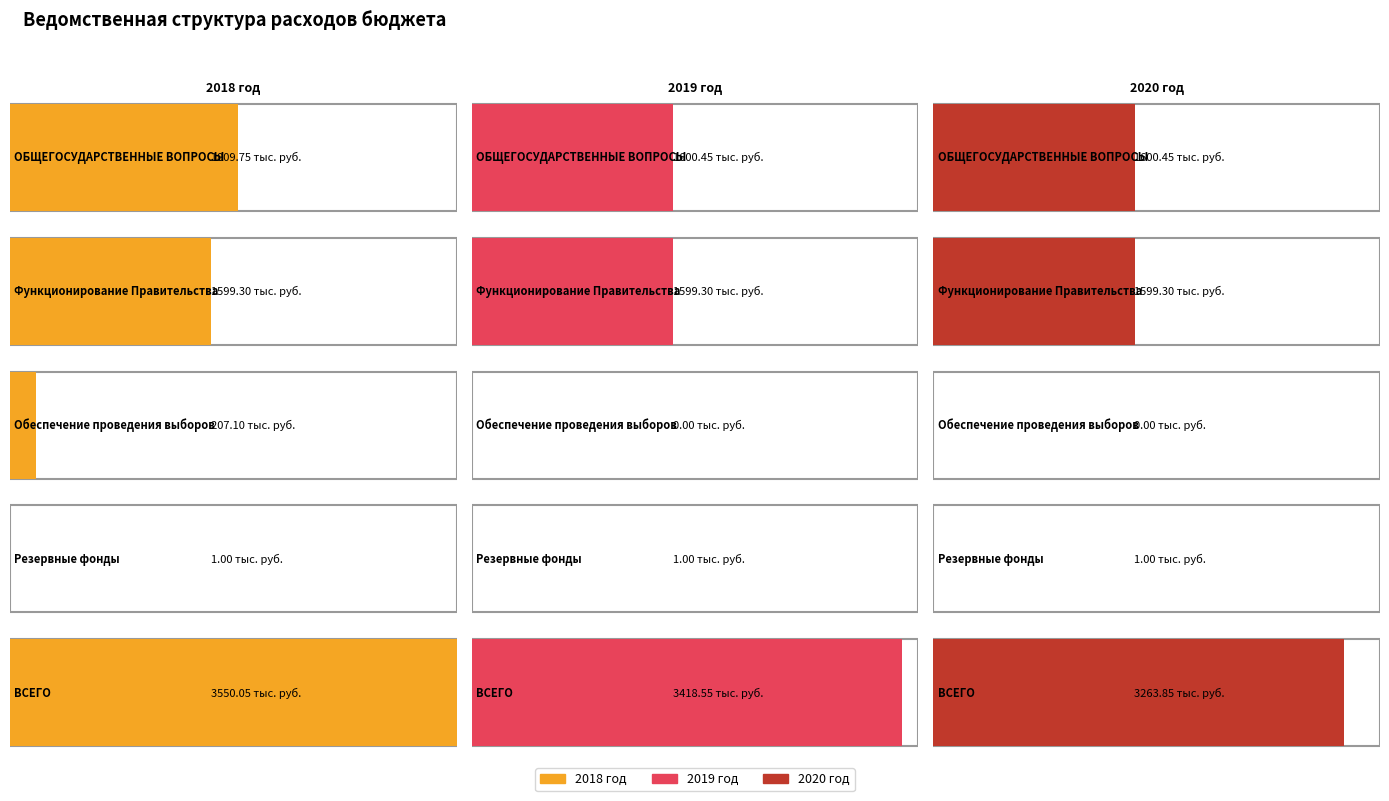

The 2019 год series shows 2303.3 at 1. True or false?

False